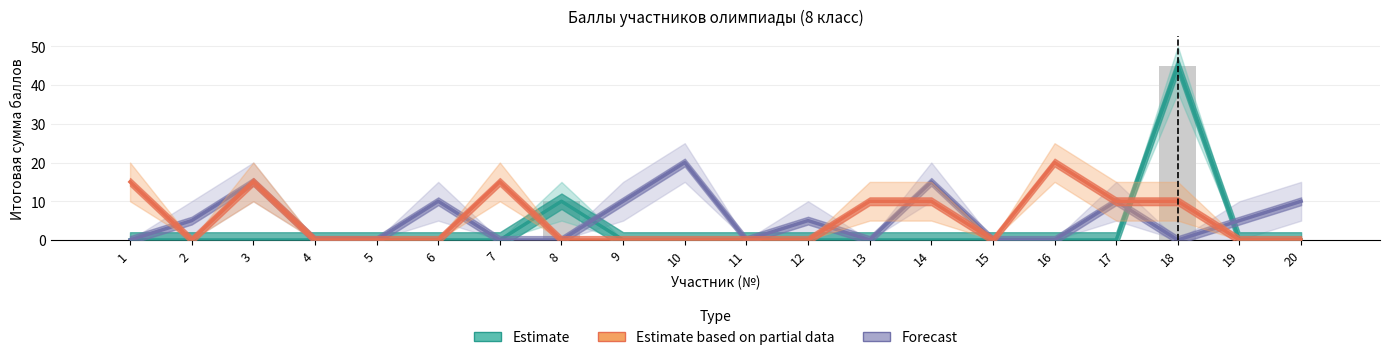

At which category is the sum across all series the highest?

18